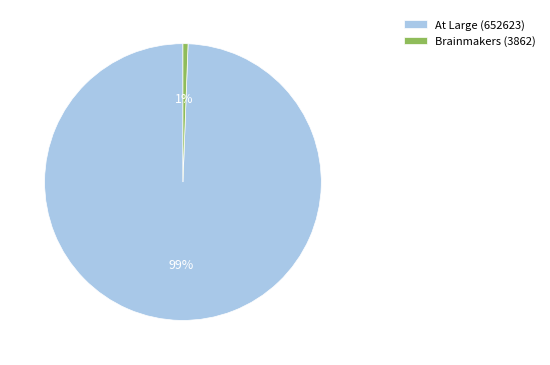

Which has a higher value, Brainmakers (3862) or At Large (652623)?

At Large (652623)